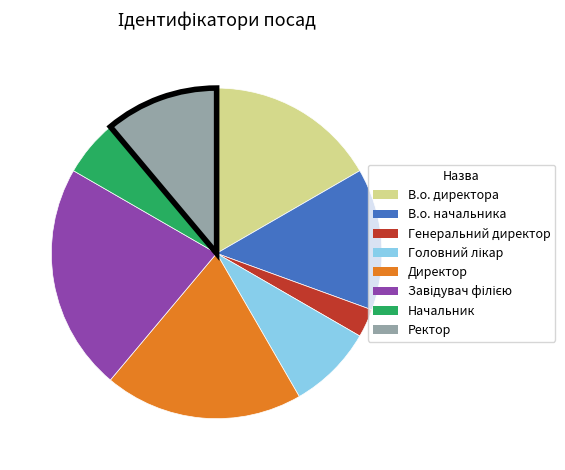

The Генеральний директор slice represents 3% of the pie. True or false?

True